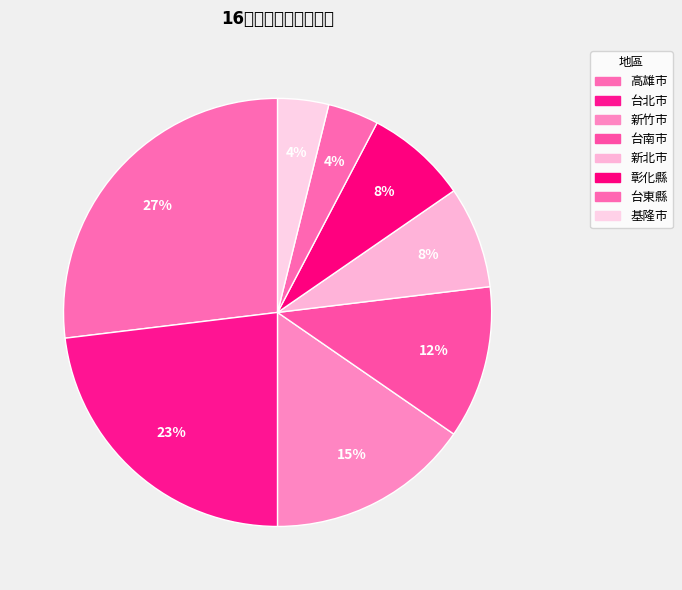

How many segments does this pie chart have?

8